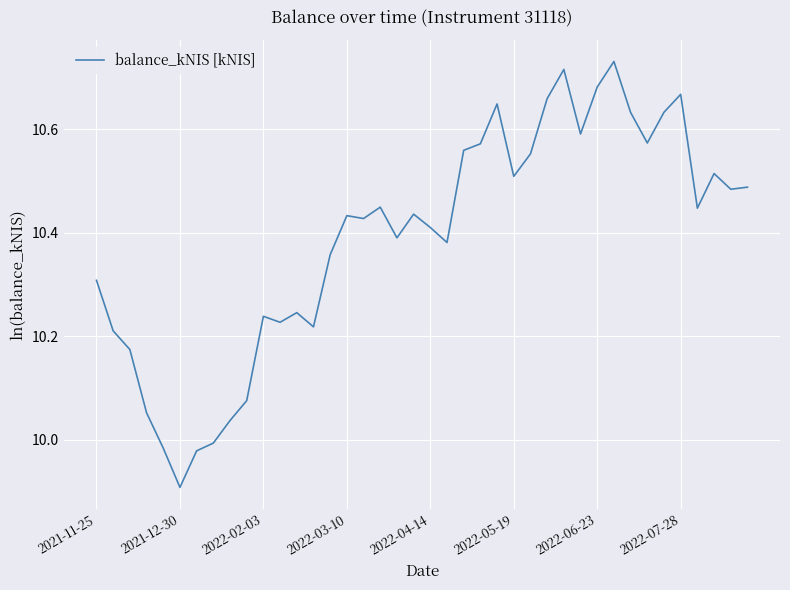

What is the minimum value shown in the chart?

9.9